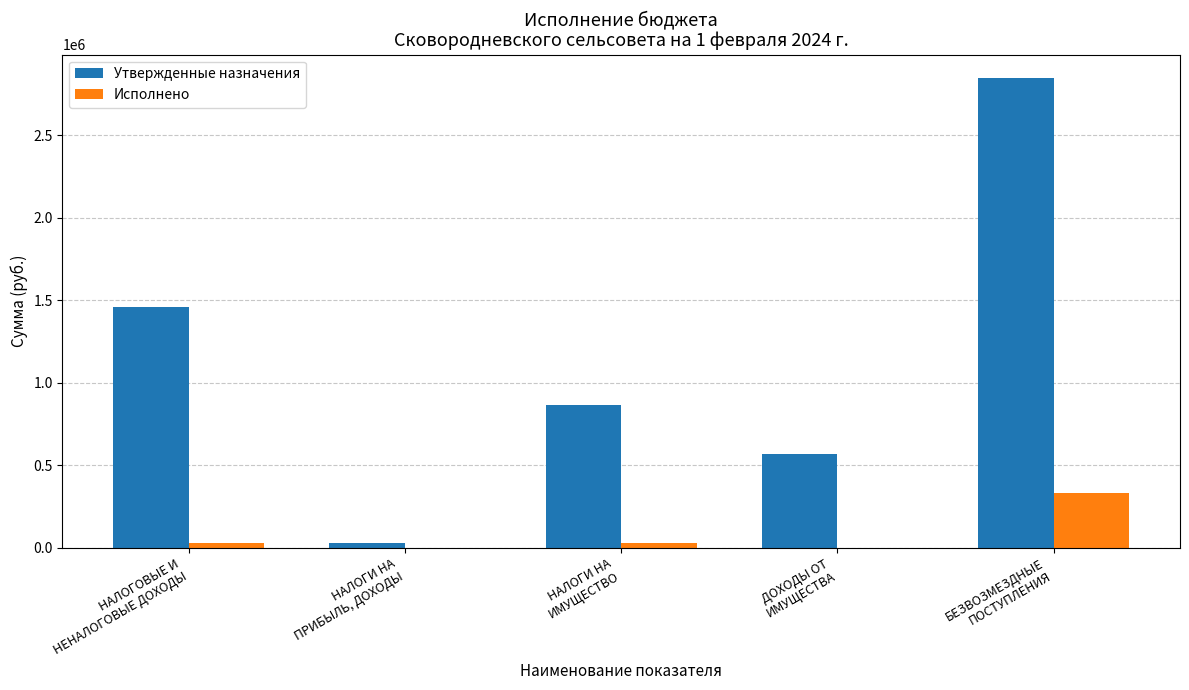

What is the greatest value displayed?

2846304.0